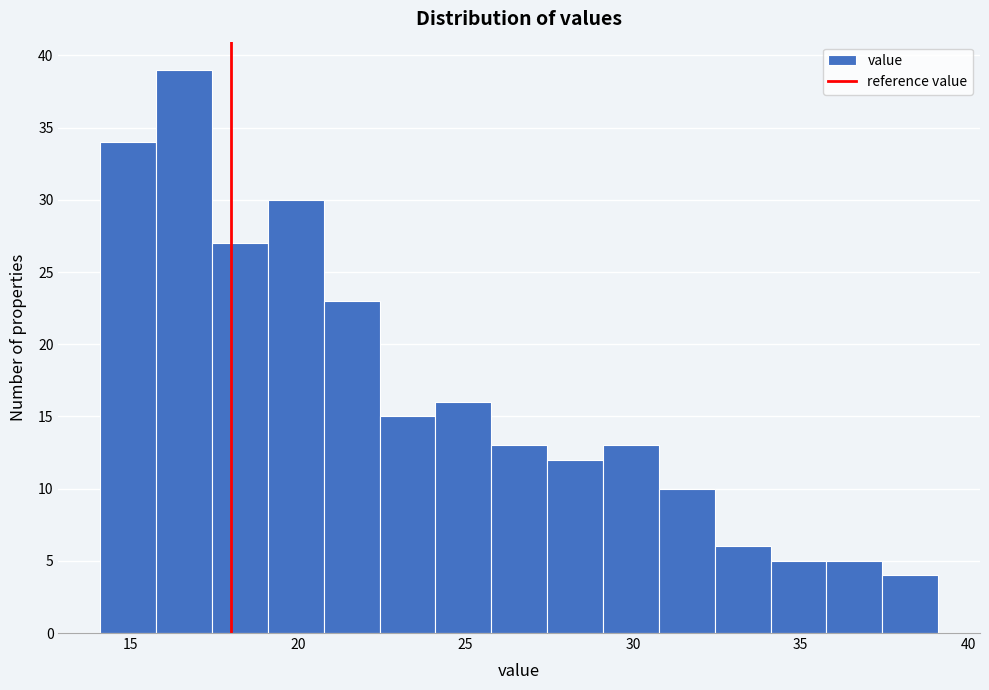

Around what value on the x-axis is the tallest bar? Give the approximate position of its centre, as read against the axis.

16.5